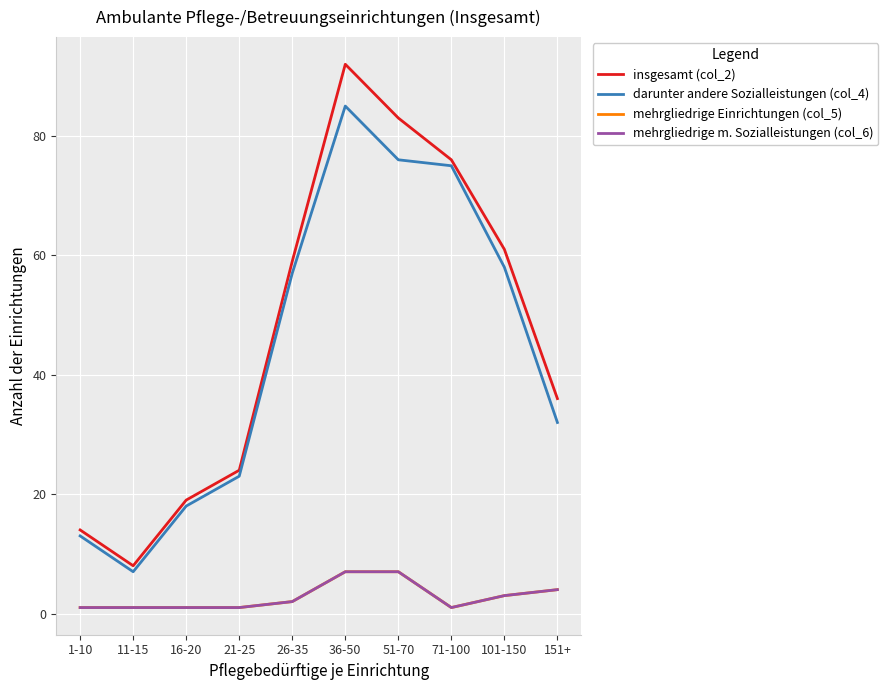

What is the value of the darunter andere Sozialleistungen (col_4) point at the 6th from the left?

85